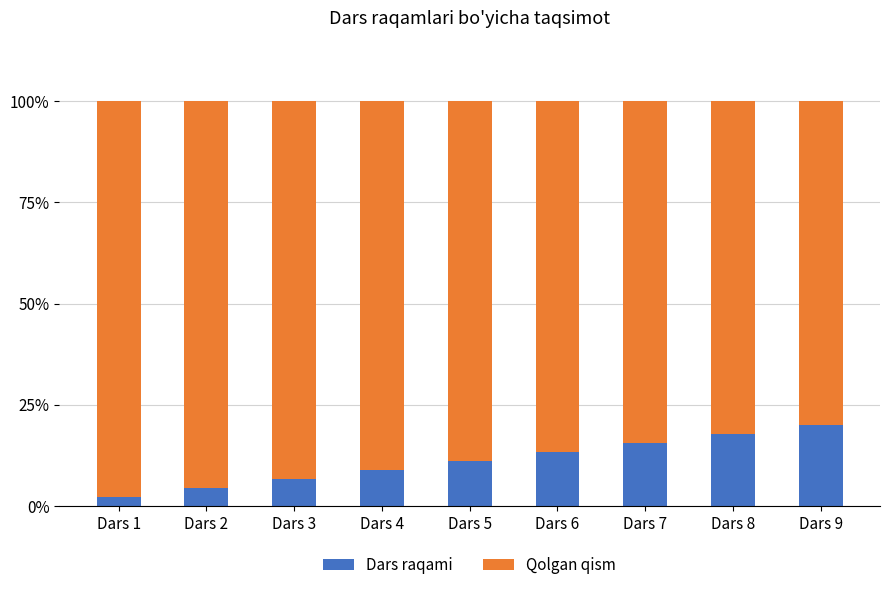

What is the maximum value for Dars raqami?

20.0